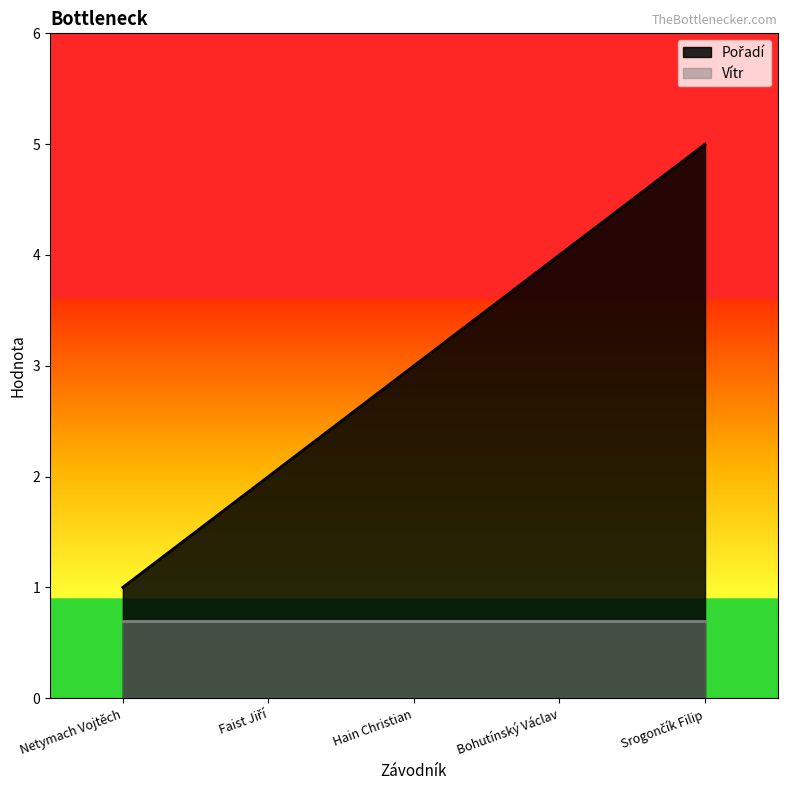

What is the greatest value displayed?

5.0